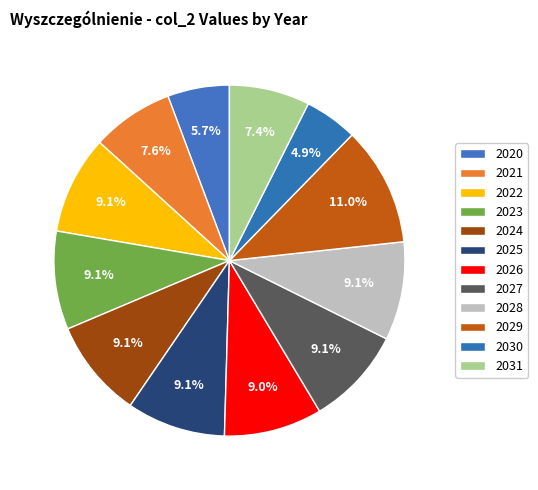

How many segments does this pie chart have?

12